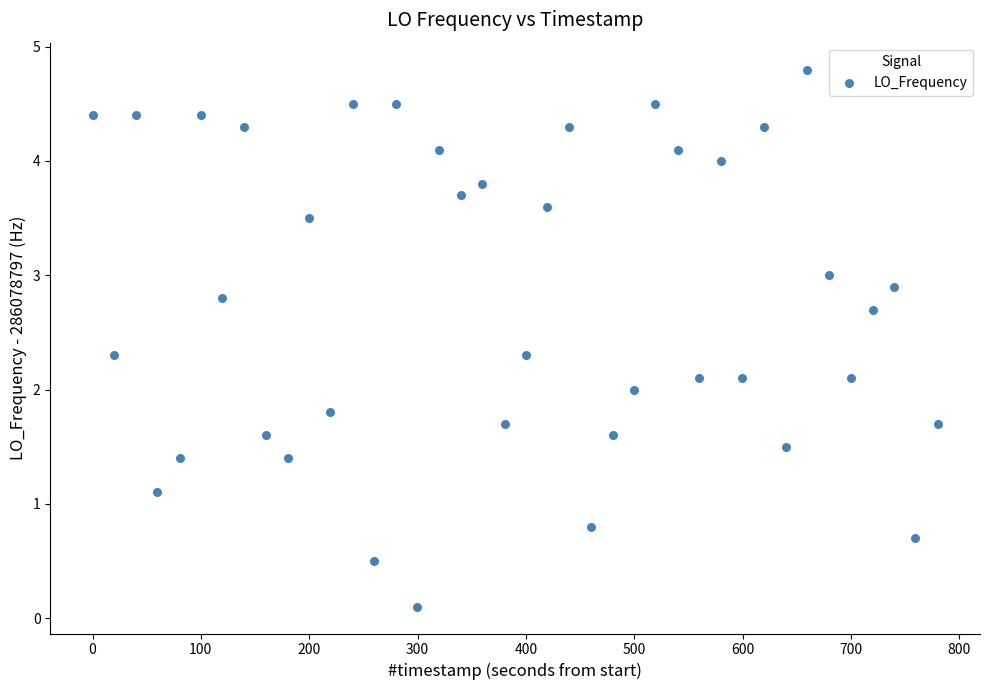

What is the range of X values (max minus min)?

780.1